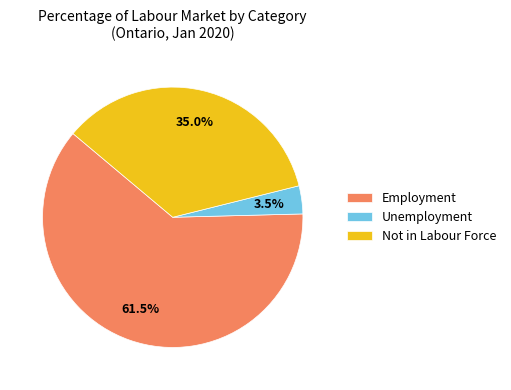

How much of the chart is everything except Employment?

38.5%